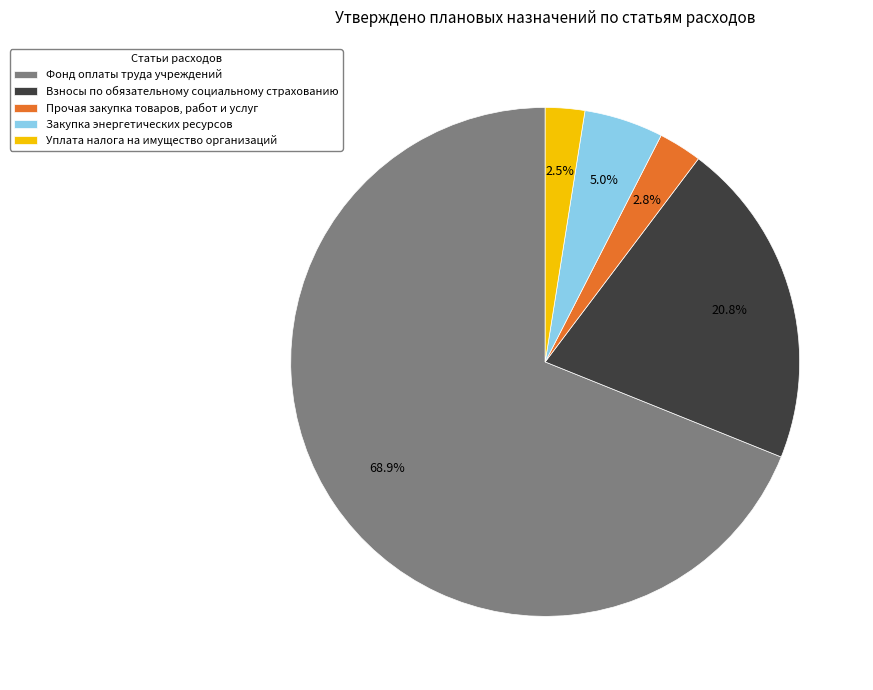

Rank the categories by value from lowest to highest.

Уплата налога на имущество организаций, Прочая закупка товаров, работ и услуг, Закупка энергетических ресурсов, Взносы по обязательному социальному страхованию, Фонд оплаты труда учреждений